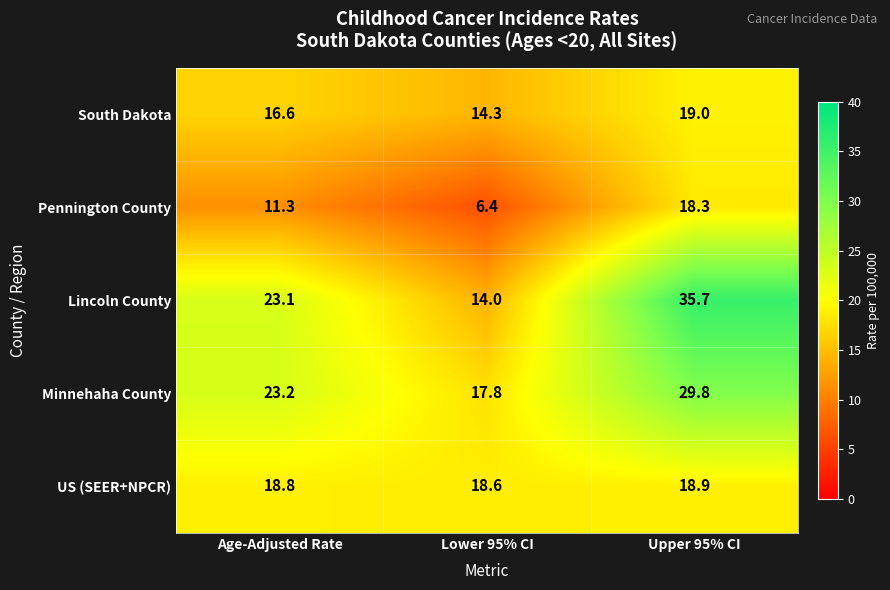

What is the difference between the second highest and minimum values in the South Dakota series?

2.3